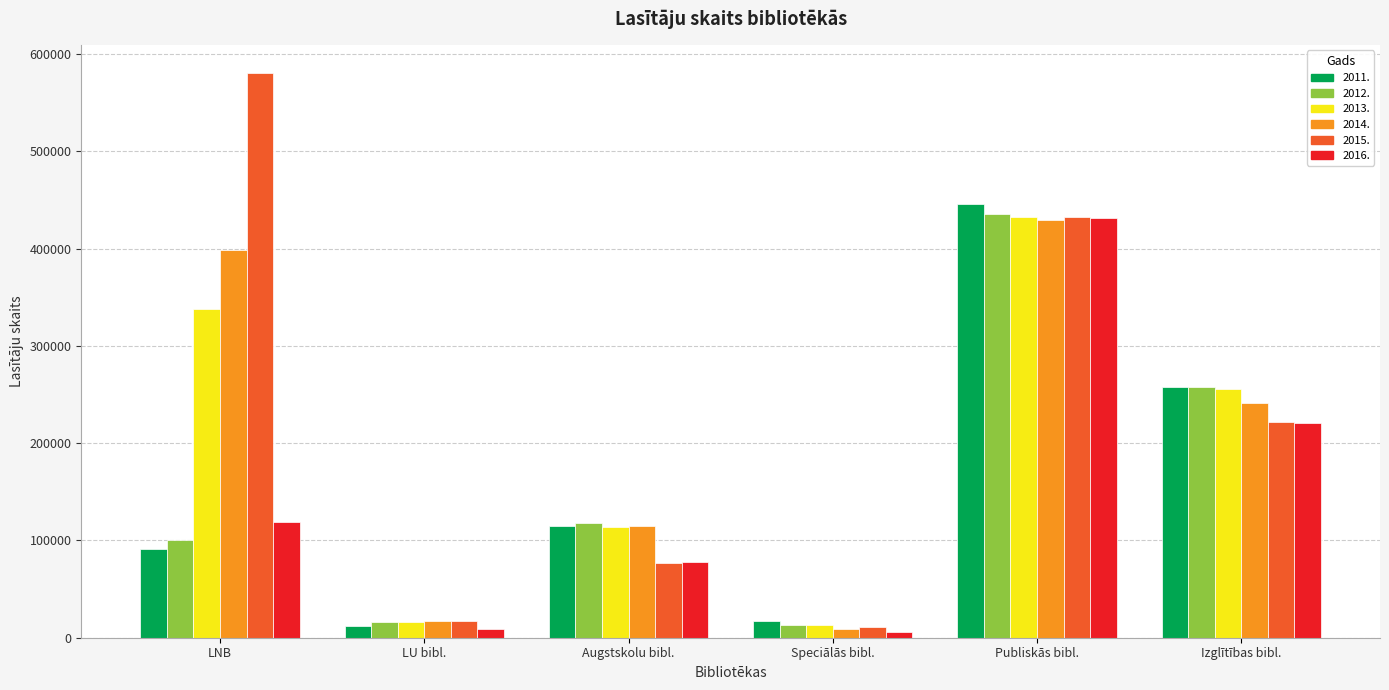

What is the sum of all 2014. values?

1210435